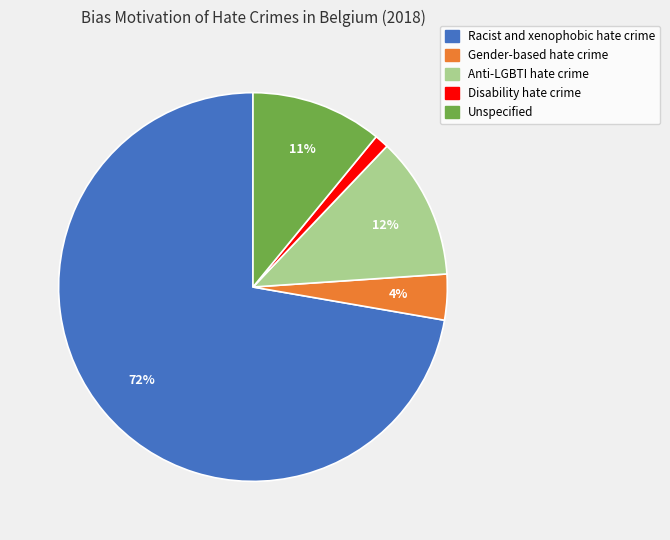

Between Racist and xenophobic hate crime and Unspecified, which is larger?

Racist and xenophobic hate crime